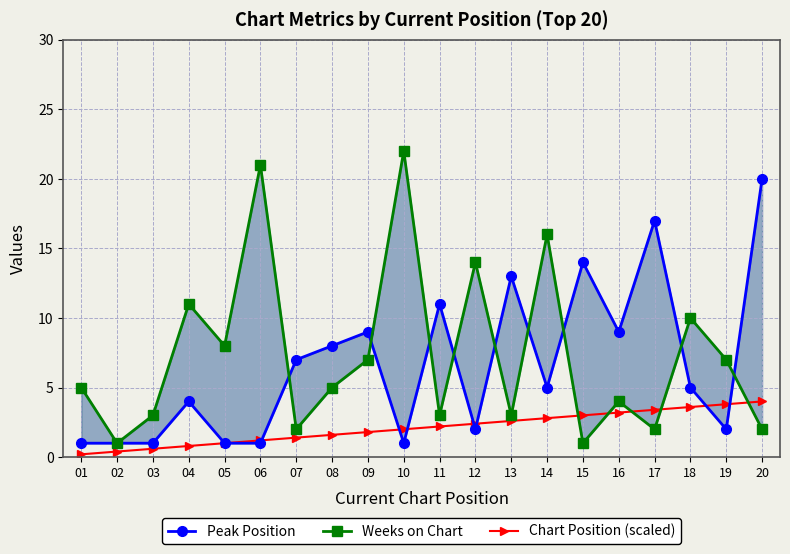

List the labels in order of Chart Position (scaled) value, largest first.

20, 19, 18, 17, 16, 15, 14, 13, 12, 11, 10, 09, 08, 07, 06, 05, 04, 03, 02, 01